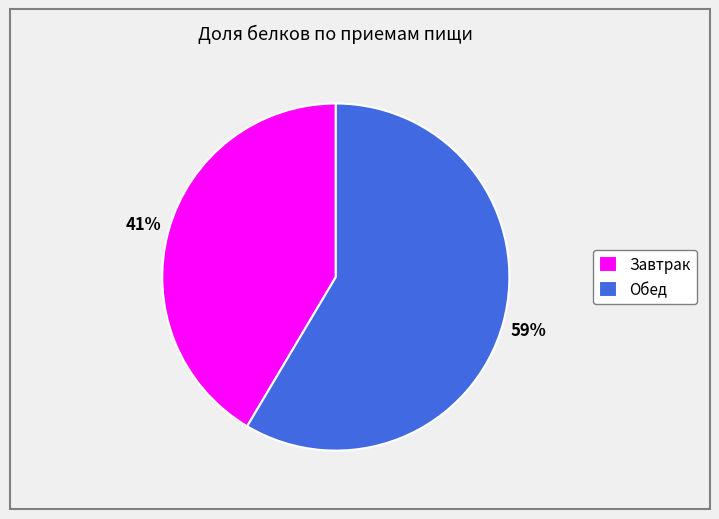

To the nearest percent, what percentage of the pie is Обед?

59%